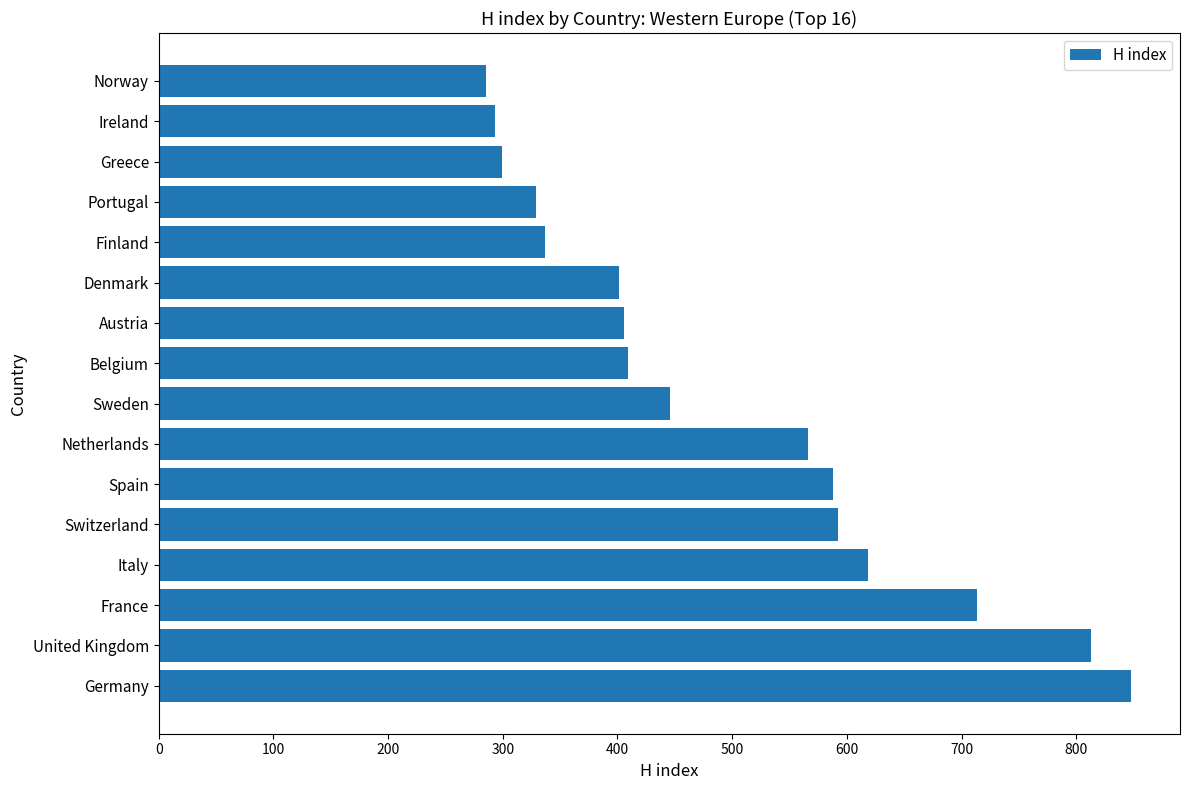

The chart shows a value of 293 at Ireland. True or false?

True